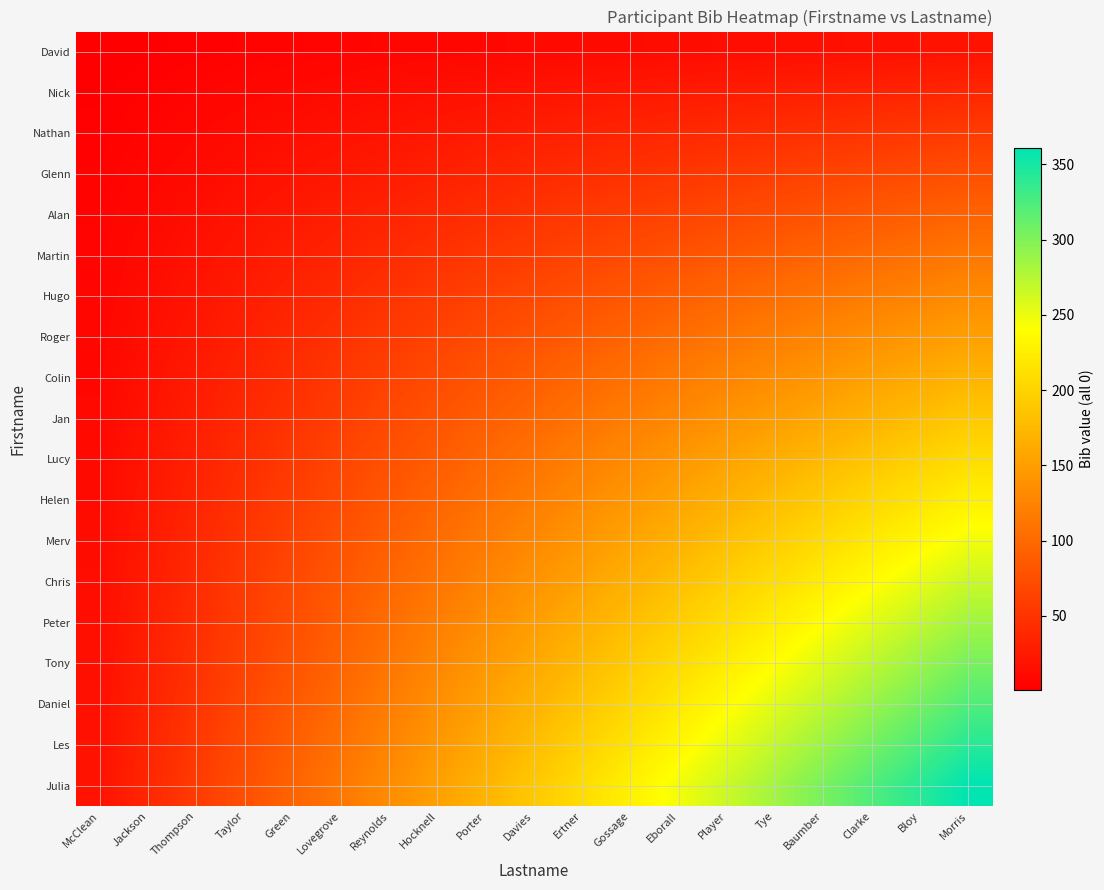

Which series has the largest total across all categories?

Julia